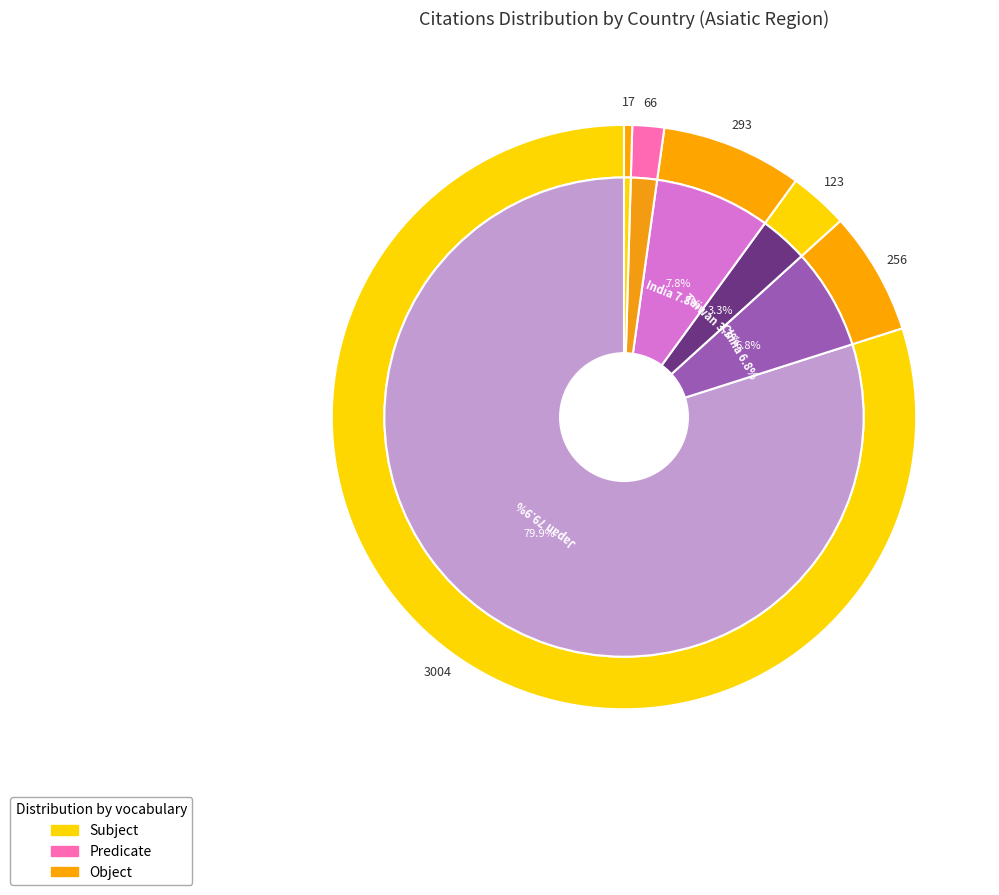

Which category has the biggest portion of the pie?

Japan